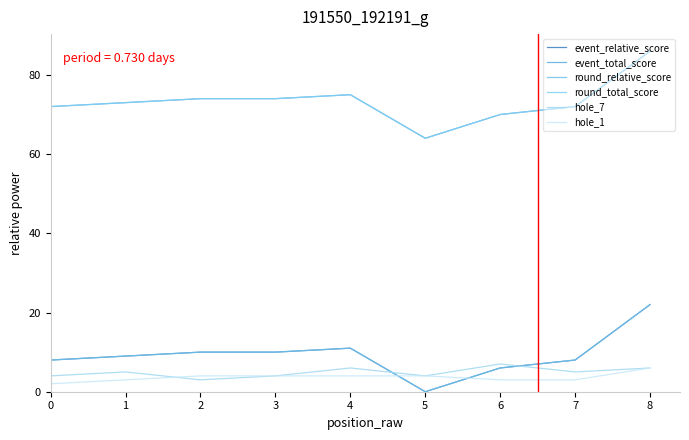

What is the value of the hole_1 point at the 8th from the left?

3